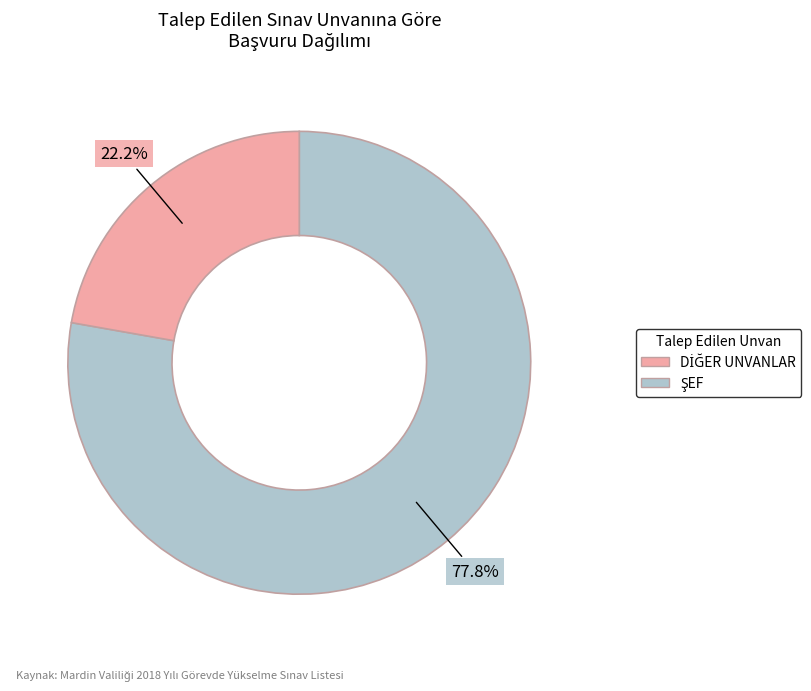

Does any single category account for the majority?

Yes